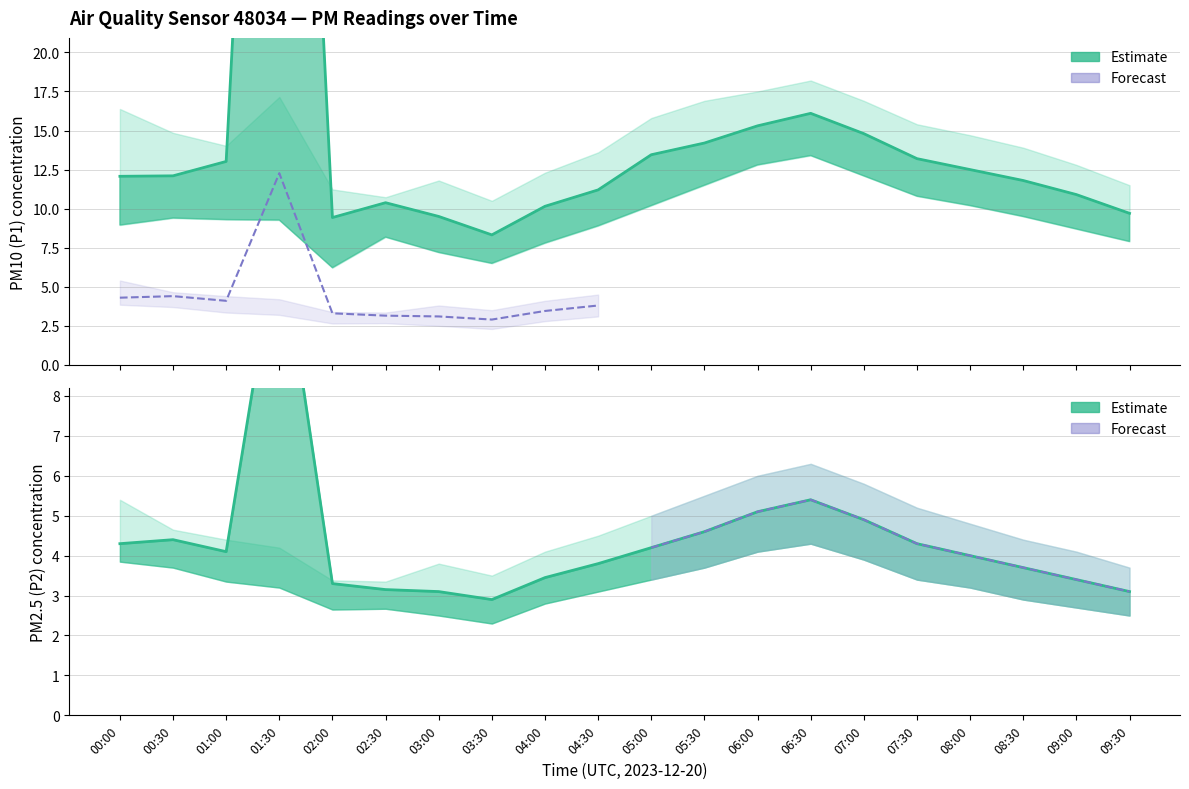

Reading left to right, list all the values displayed in this chart.

P1: 12.1	12.1	13.0	77.7	9.4	10.4	9.5	8.3	10.2	11.2	13.4	14.2	15.3	16.1	14.8	13.2	12.5	11.8	10.9	9.7
P1_upper: 16.4	14.8	14.0	17.1	11.2	10.7	11.8	10.5	12.3	13.6	15.8	16.9	17.5	18.2	16.9	15.4	14.7	13.9	12.8	11.5
P1_lower: 8.9	9.4	9.3	9.3	6.2	8.2	7.2	6.5	7.8	8.9	10.2	11.5	12.8	13.4	12.1	10.8	10.2	9.5	8.7	7.9
P2: 4.3	4.4	4.1	12.3	3.3	3.1	3.1	2.9	3.5	3.8	4.2	4.6	5.1	5.4	4.9	4.3	4.0	3.7	3.4	3.1
P2_upper: 5.4	4.7	4.4	4.2	3.4	3.4	3.8	3.5	4.1	4.5	5.0	5.5	6.0	6.3	5.8	5.2	4.8	4.4	4.1	3.7
P2_lower: 3.9	3.7	3.4	3.2	2.6	2.7	2.5	2.3	2.8	3.1	3.4	3.7	4.1	4.3	3.9	3.4	3.2	2.9	2.7	2.5